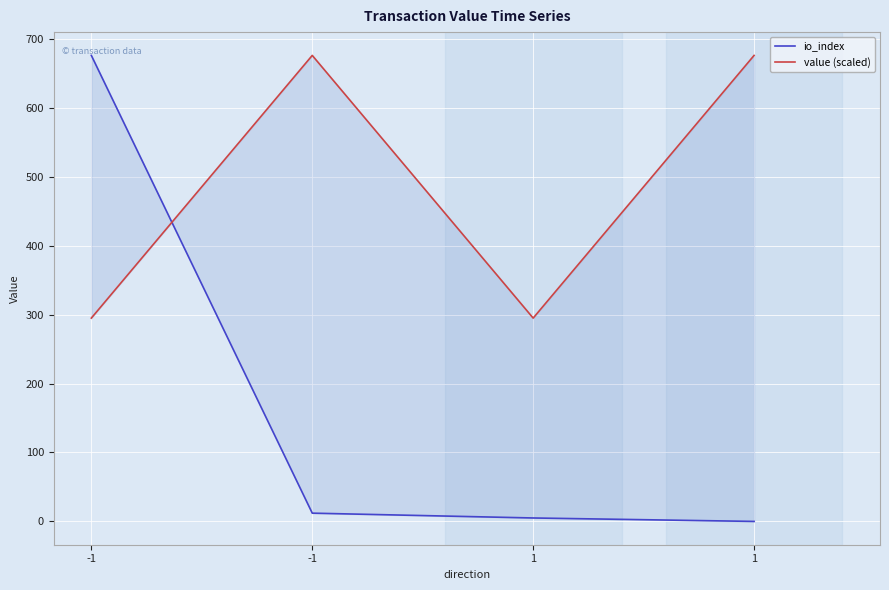

At 1, list the series in order from largest to smallest.

value (scaled), io_index